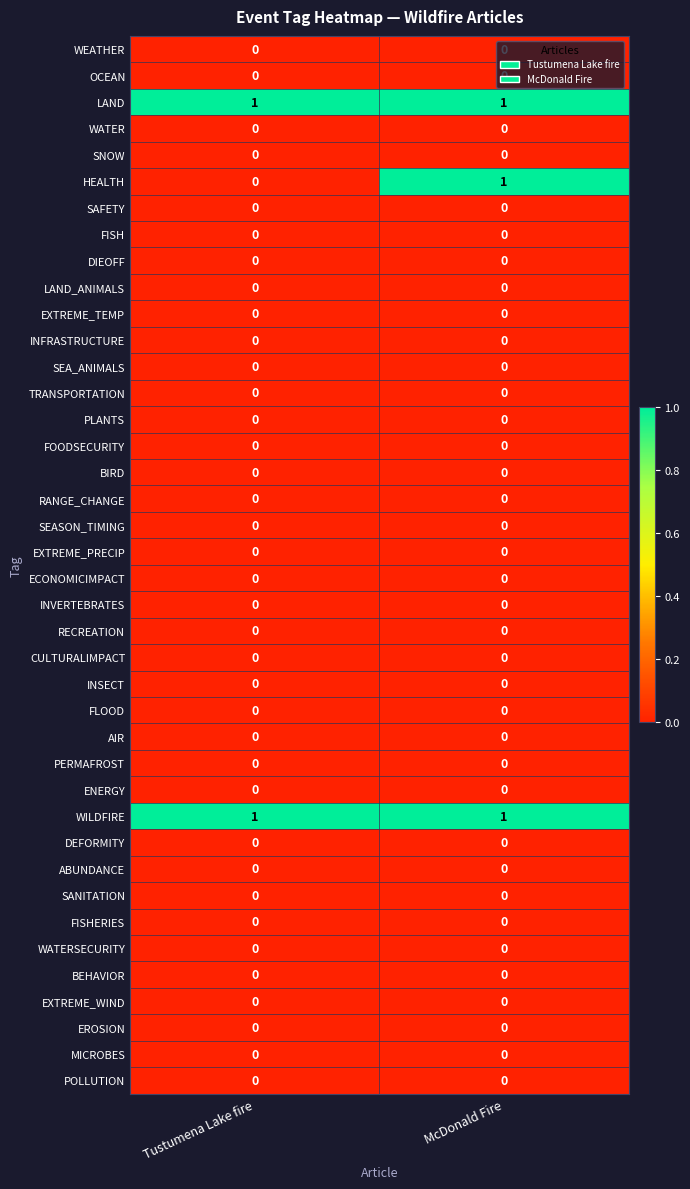

How many data points does each series have?

2